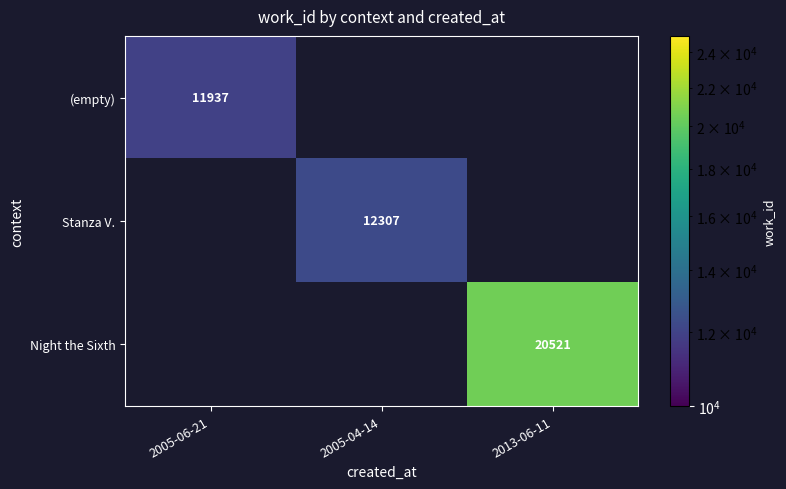

True or false: Stanza V. has a value of 12307 at 2005-04-14.

True